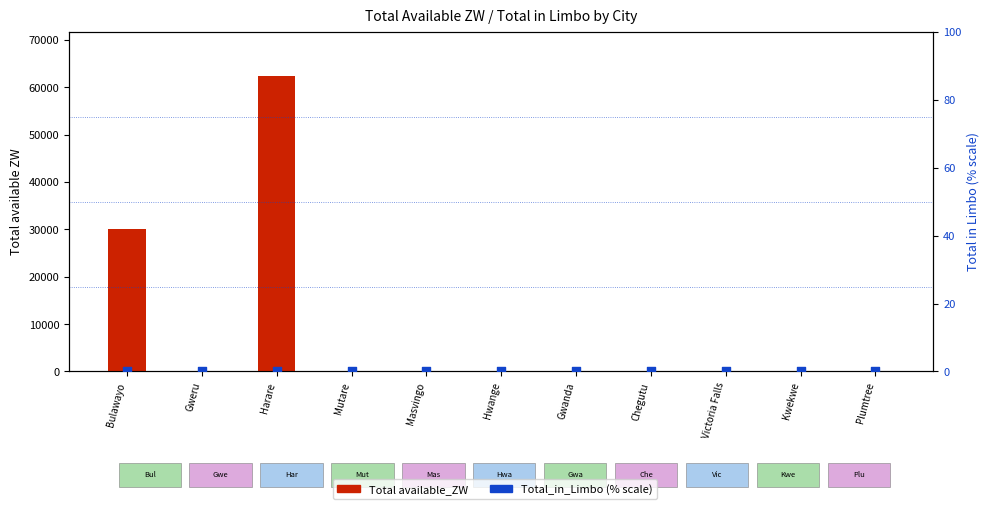

Which series has the largest total across all categories?

Total available_ZW